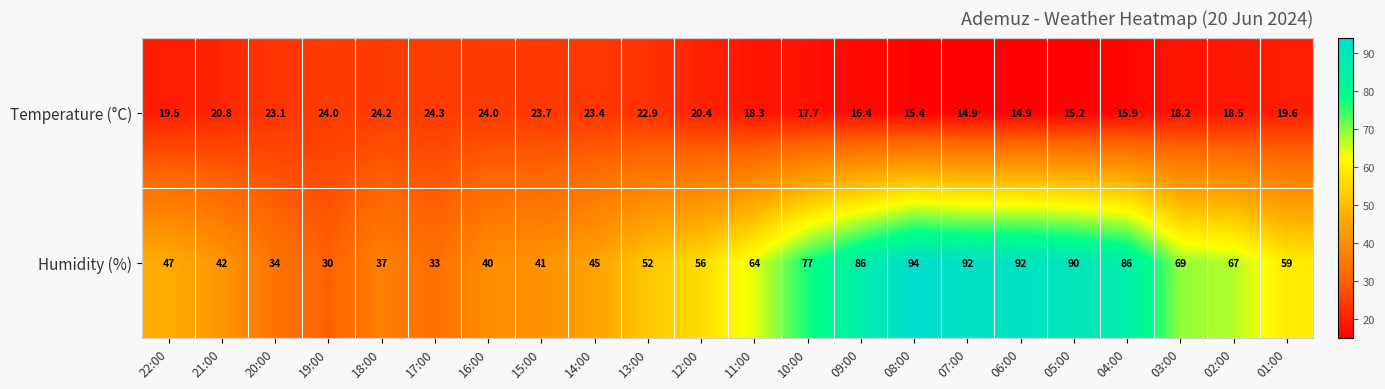

True or false: Temperature (°C) has a value of 21.9 at 08:00.

False